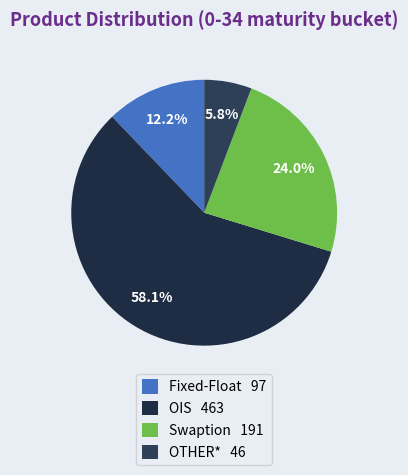

What is the smallest slice in the pie chart?

OTHER*